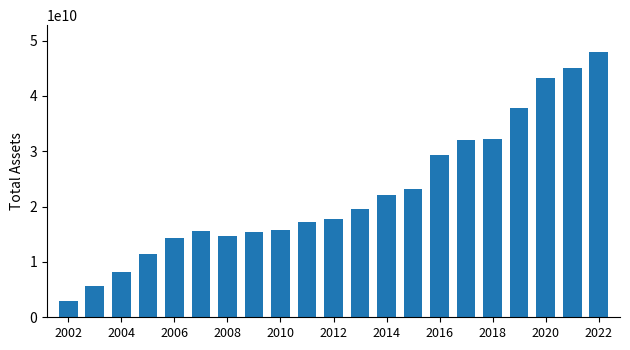

What is the difference between the maximum and minimum values?

44999179000